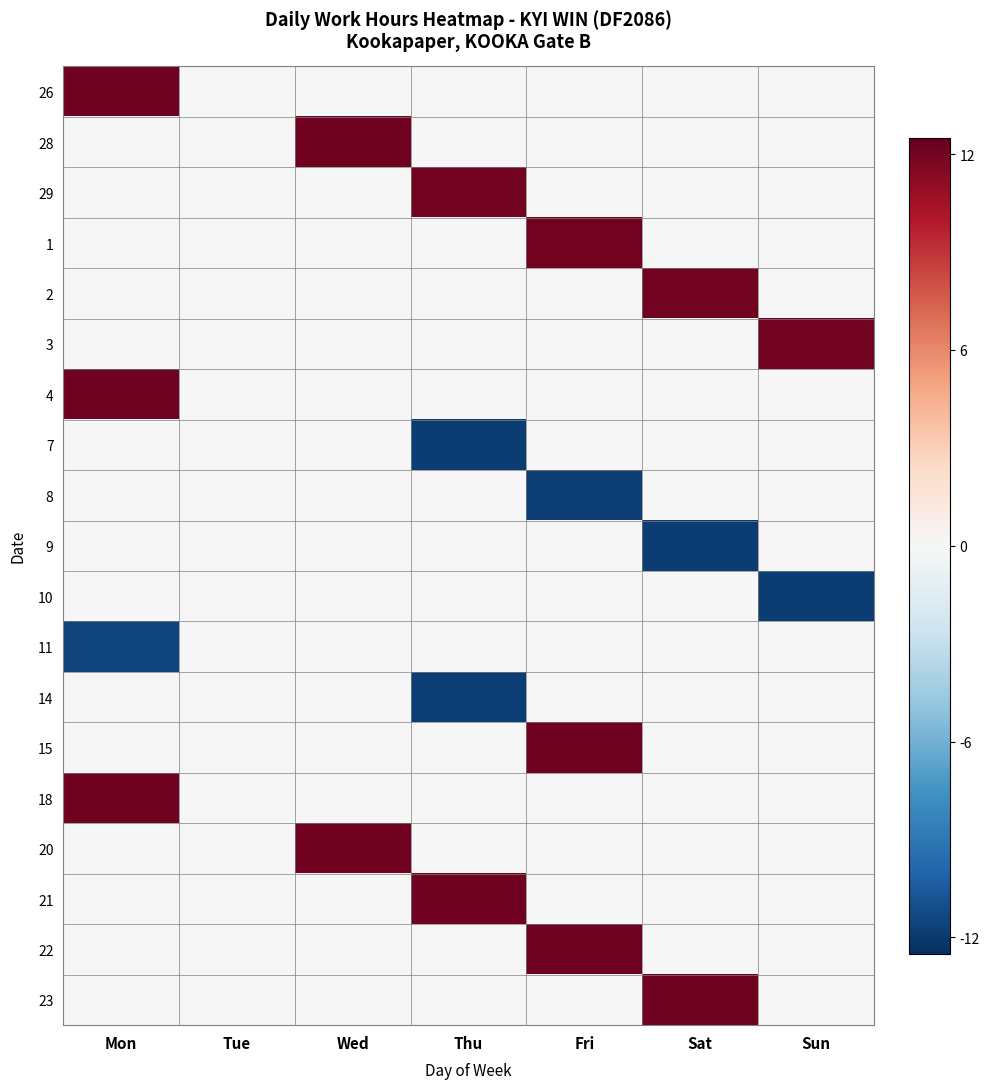

How many series are shown in this chart?

19